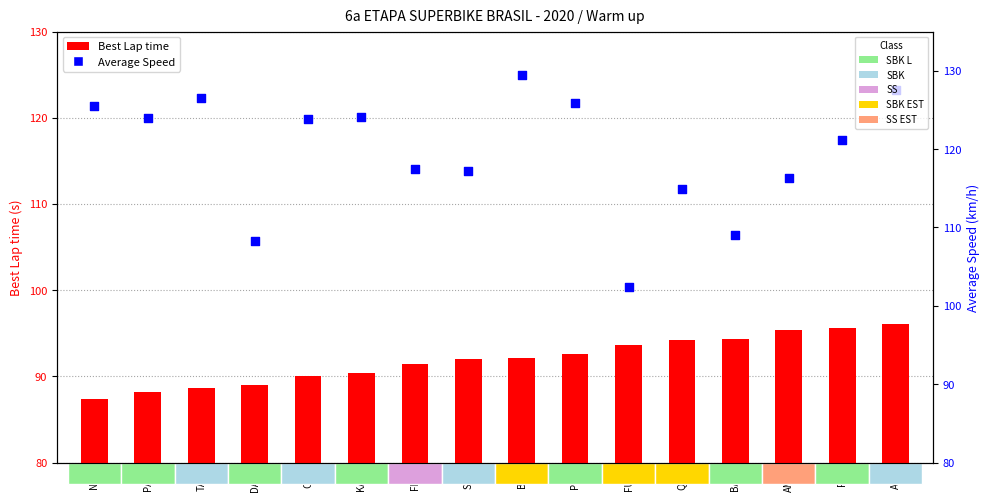

What are all the series names shown in the legend?

Best Lap time, Average Speed